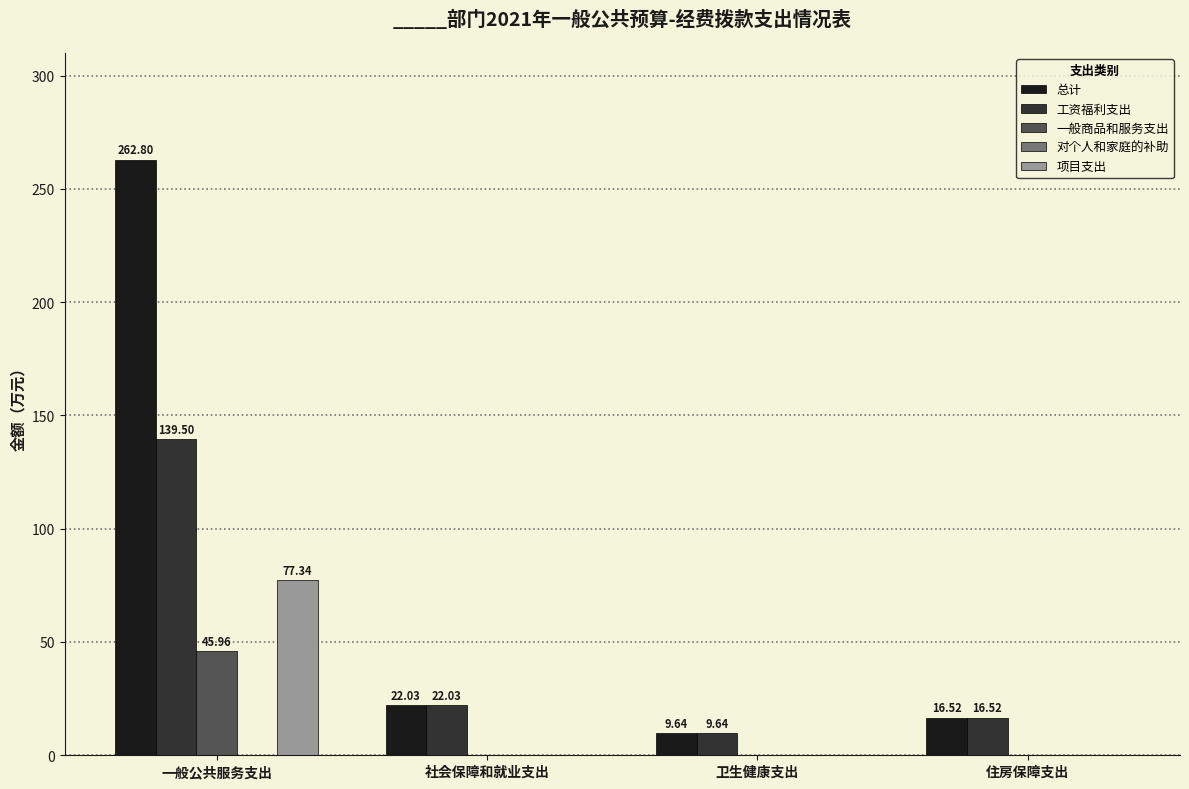

Is the value of 一般商品和服务支出 at 卫生健康支出 greater than the value of 项目支出 at 一般公共服务支出?

No